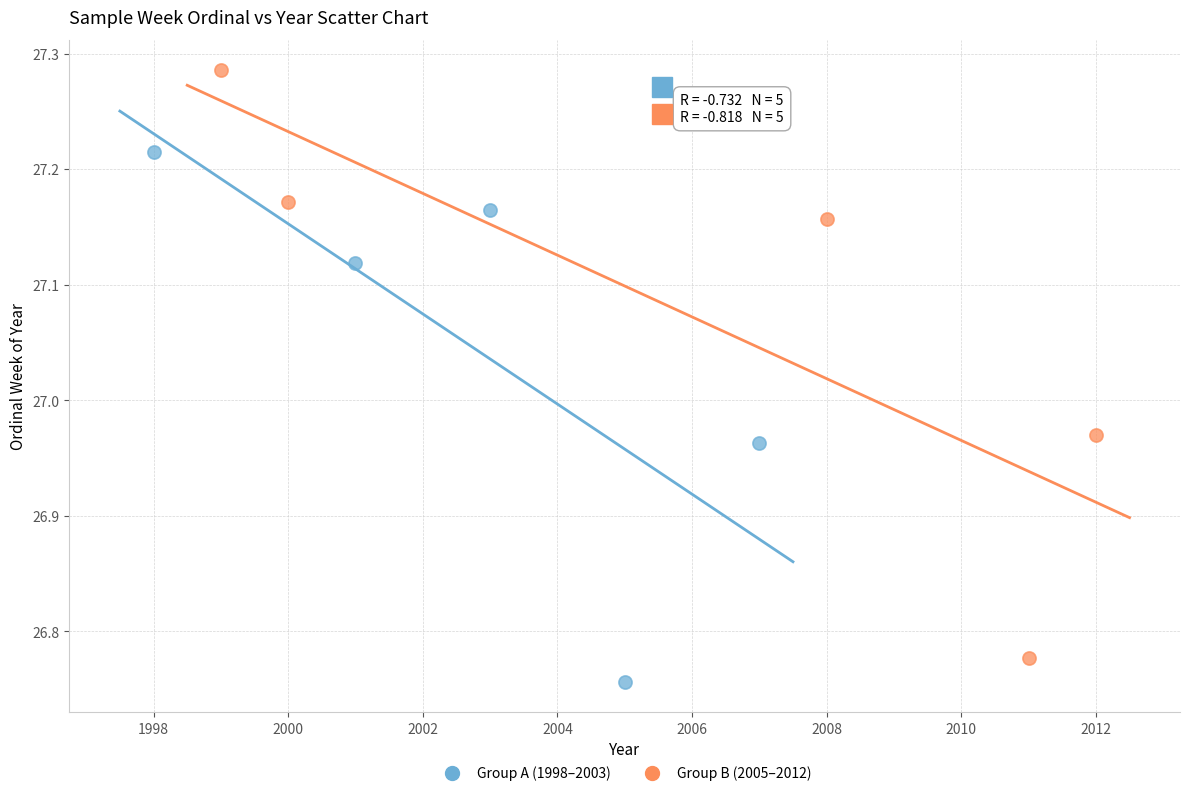

Which series contains the highest Y value?

Group B (2005–2012)